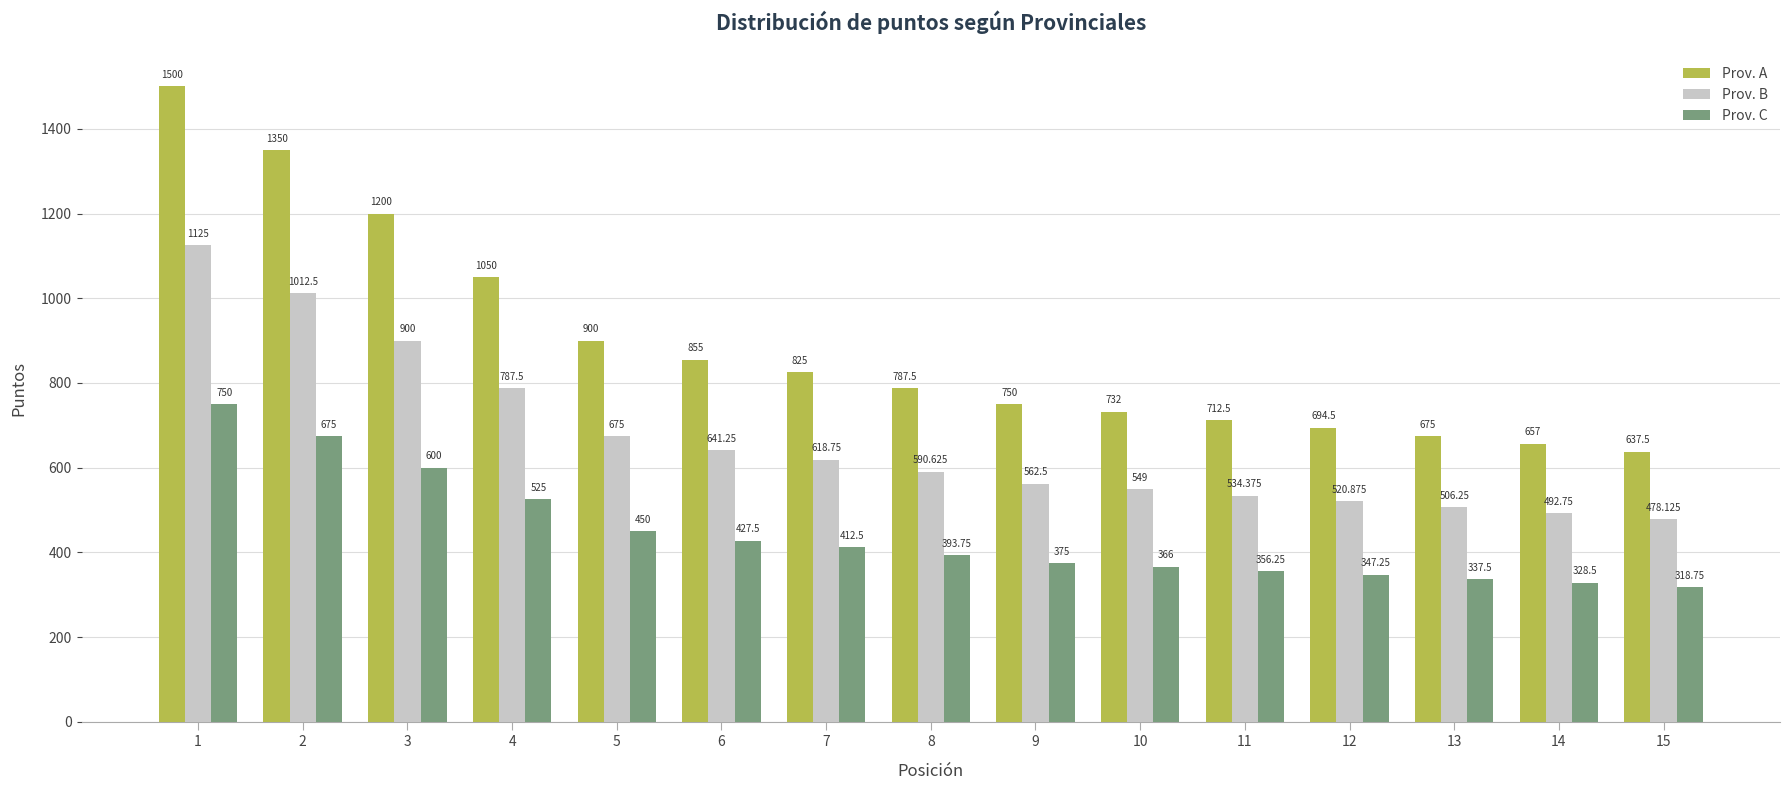

What is the sum of all Prov. C values?

6663.0